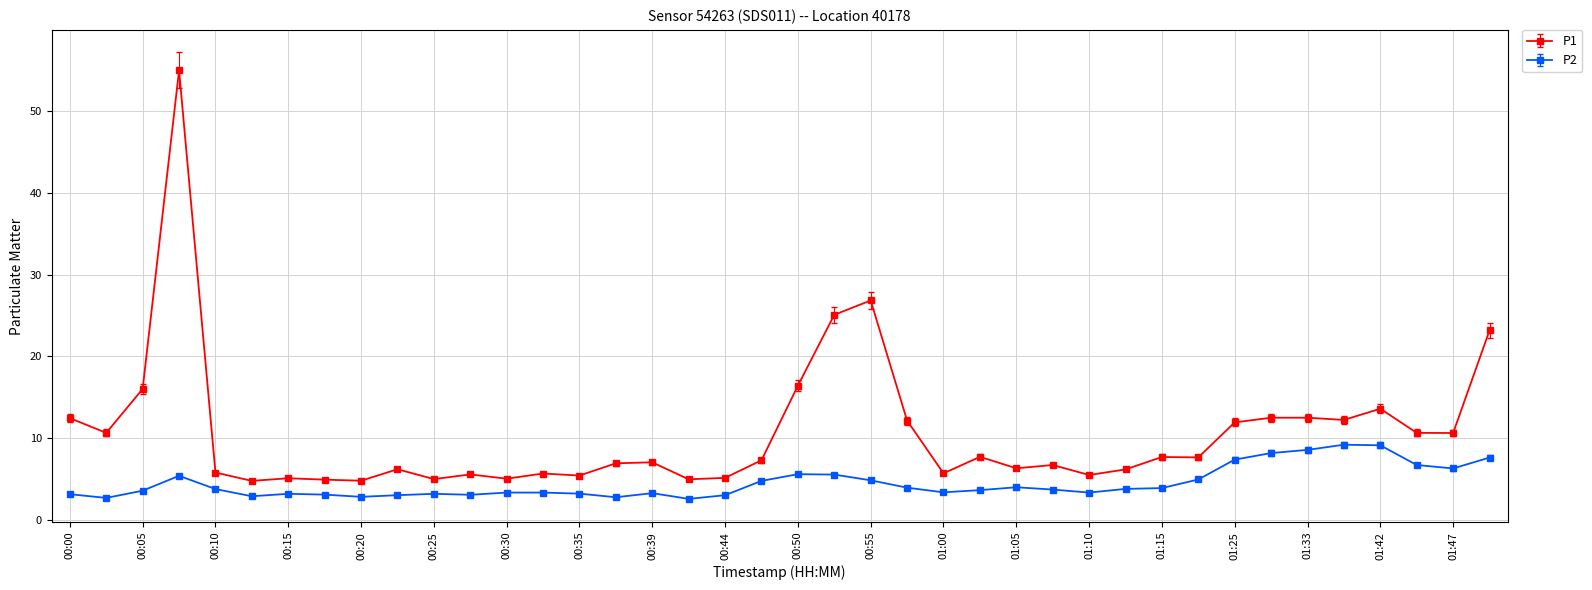

List the series in order of their overall mean, lowest first.

P2, P1